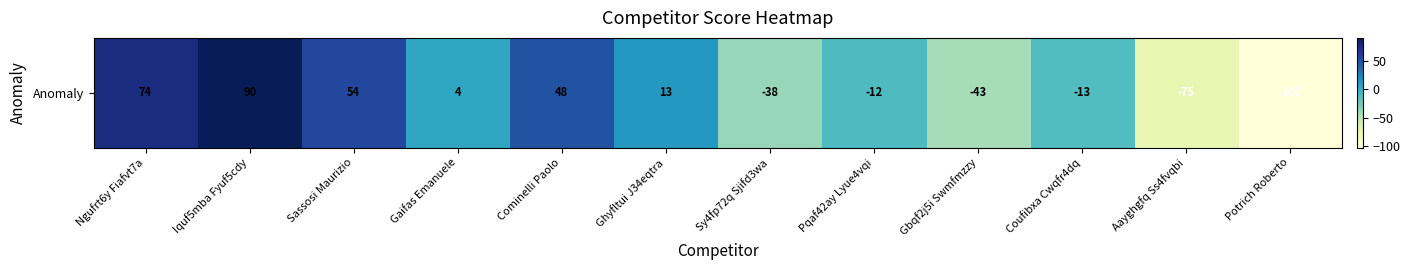

What is the difference between the maximum and minimum values?

192